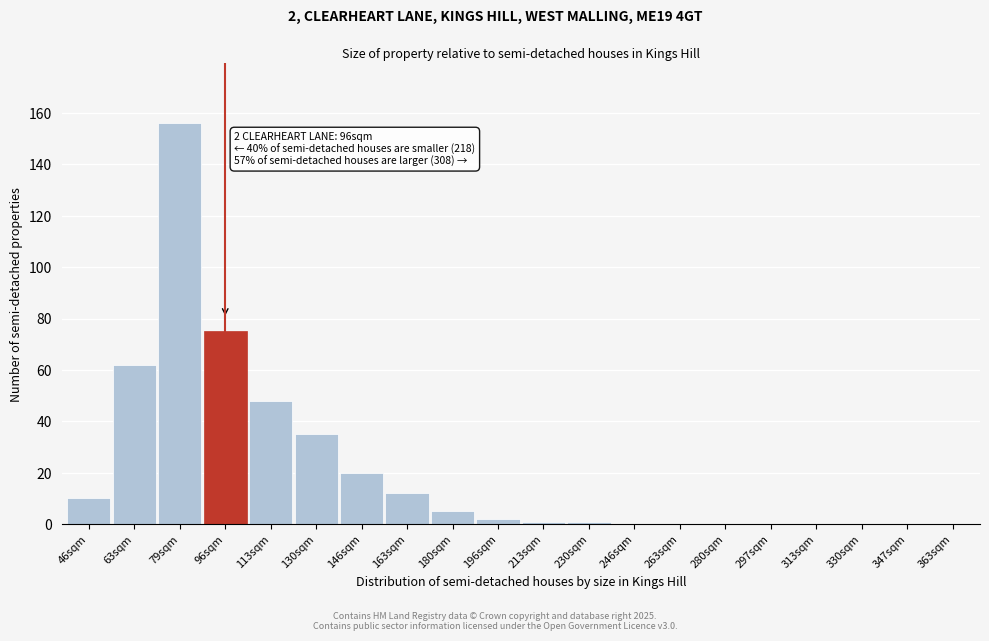

Reading left to right, what are all the values shown in this chart?

46sqm=10	63sqm=62	79sqm=156	96sqm=75	113sqm=48	130sqm=35	146sqm=20	163sqm=12	180sqm=5	196sqm=2	213sqm=1	230sqm=1	246sqm=0	263sqm=0	280sqm=0	297sqm=0	313sqm=0	330sqm=0	347sqm=0	363sqm=0